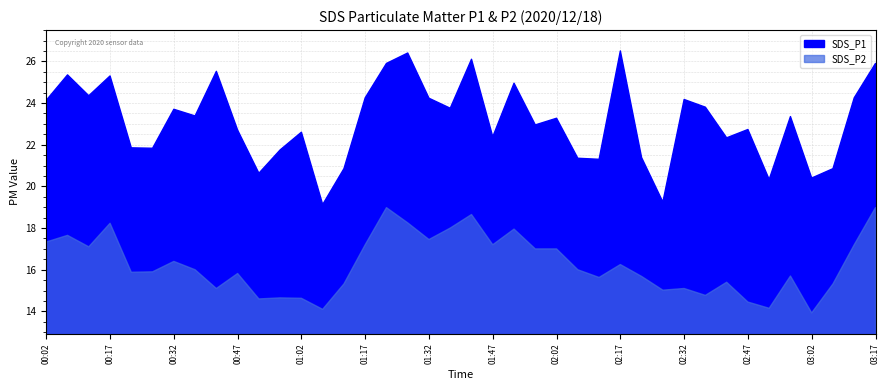

Count the number of data series in this chart.

2